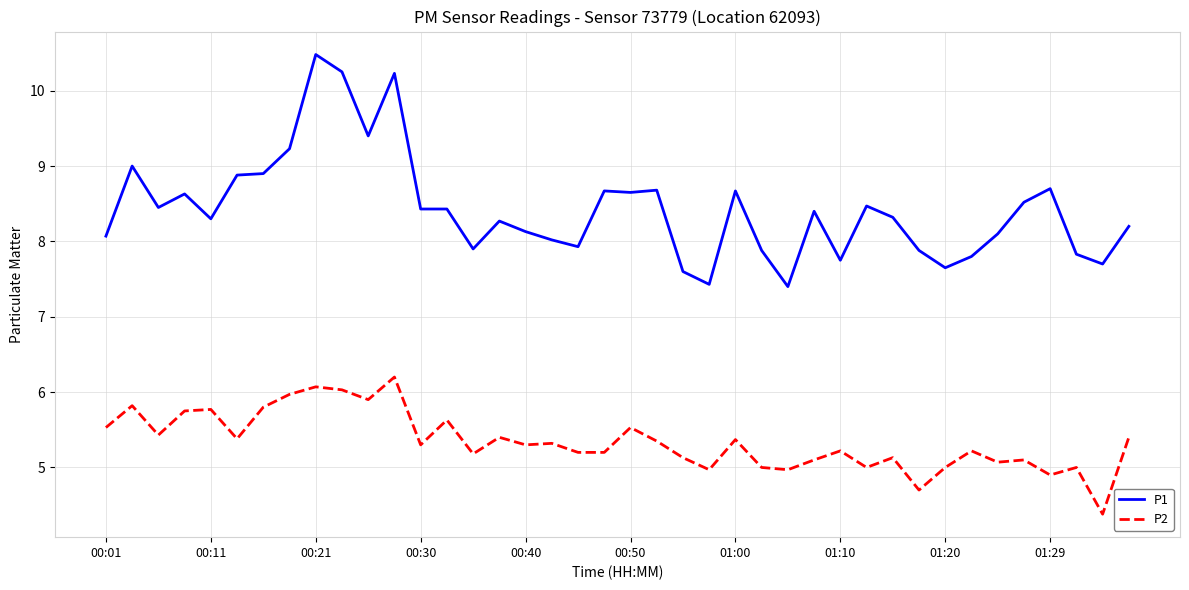

True or false: P2 and P1 cross at least once.

False